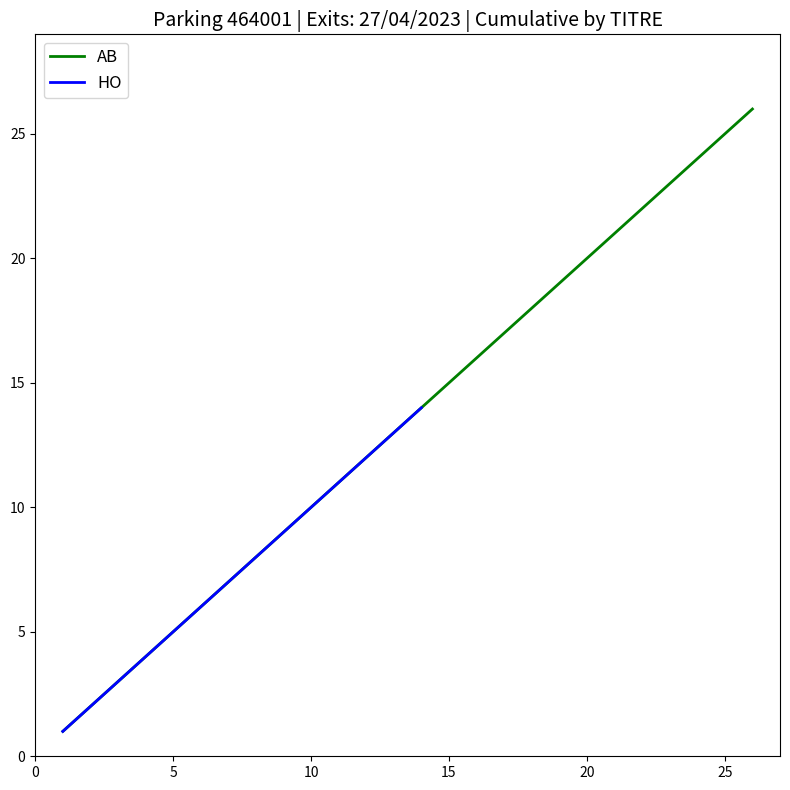

The AB series shows 28 at 20. True or false?

False